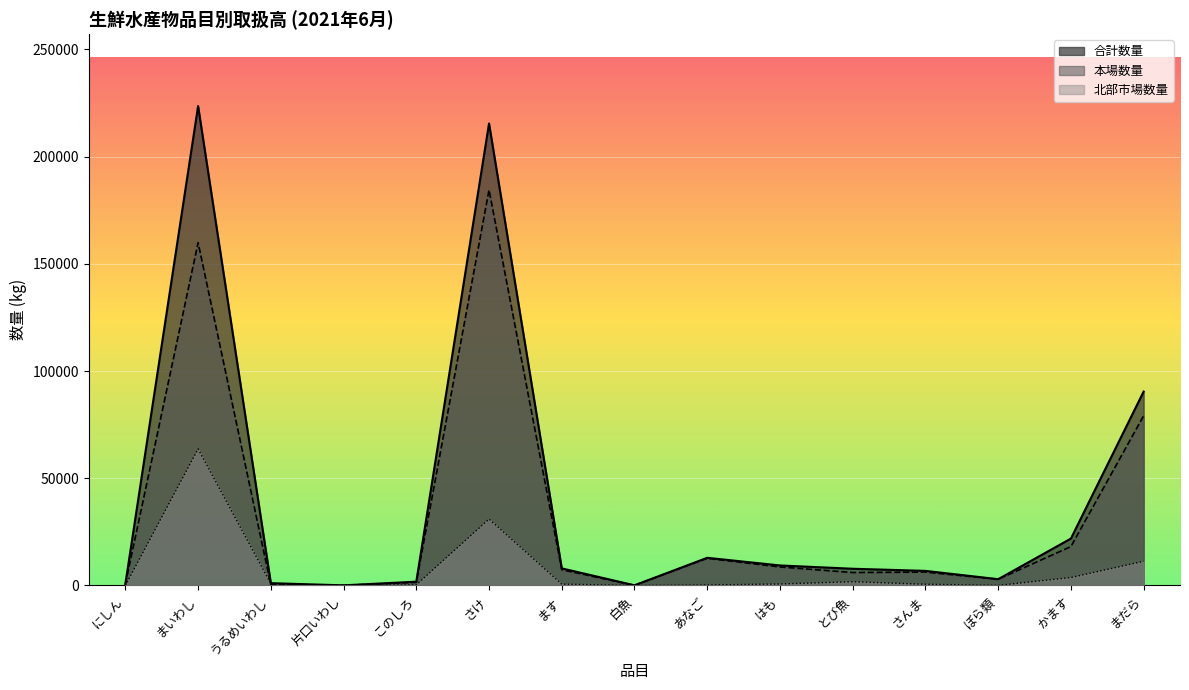

Which category has the lowest value in the 合計数量 series?

片口いわし